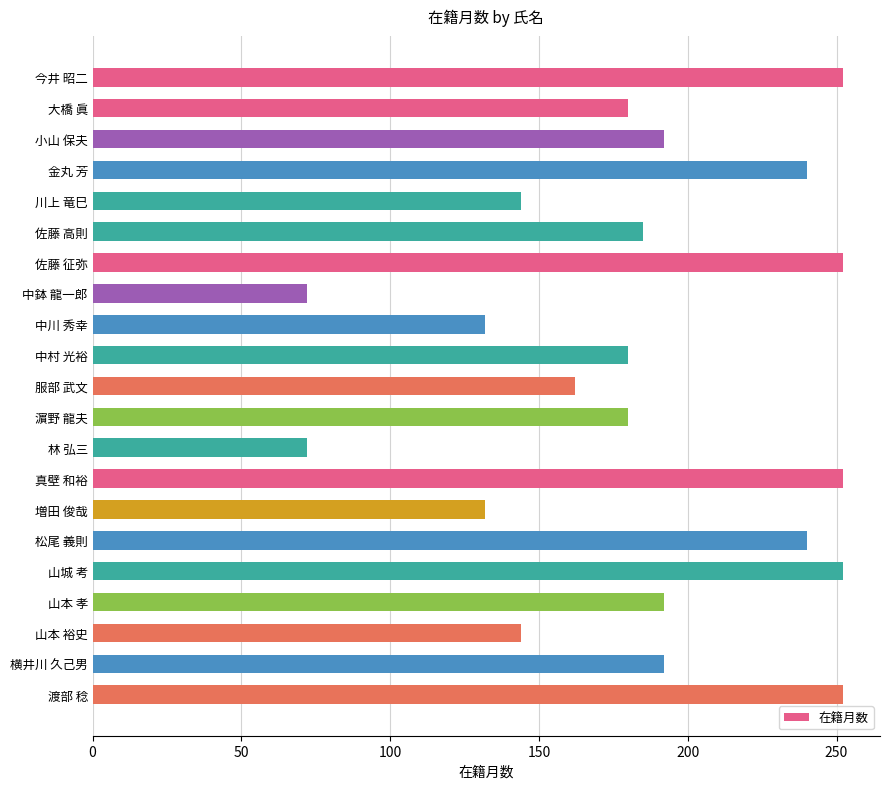

What is the greatest value displayed?

252